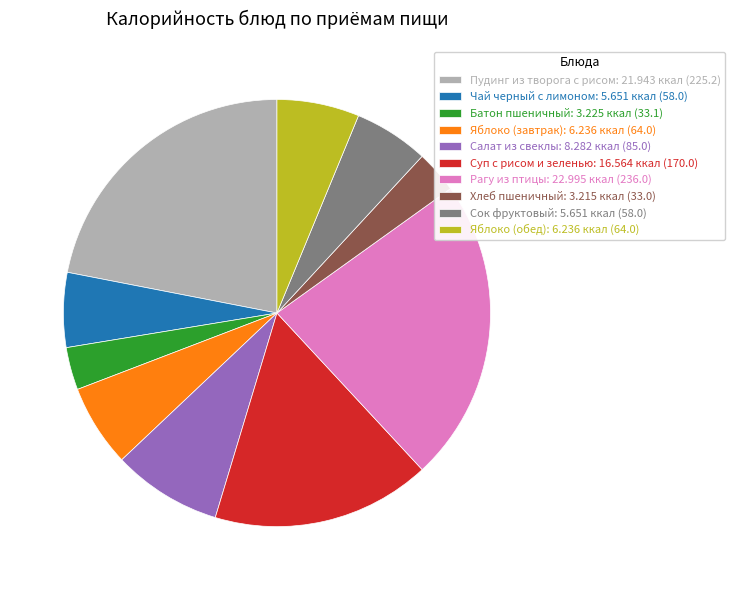

The Салат из свеклы slice represents 20% of the pie. True or false?

False